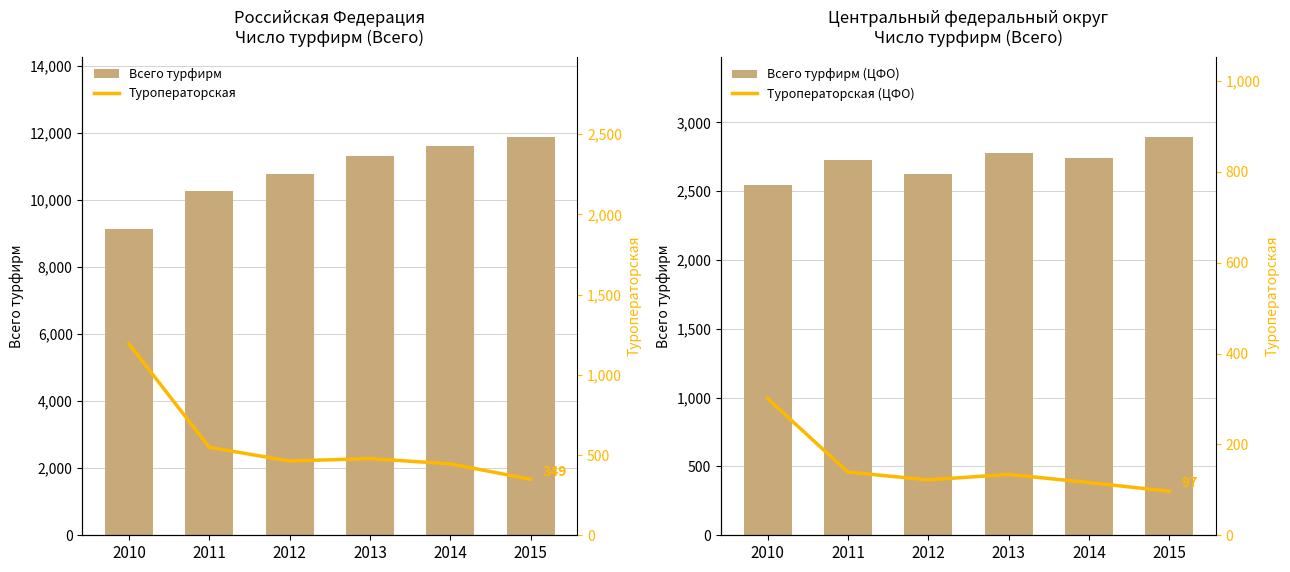

How many series are shown in this chart?

4